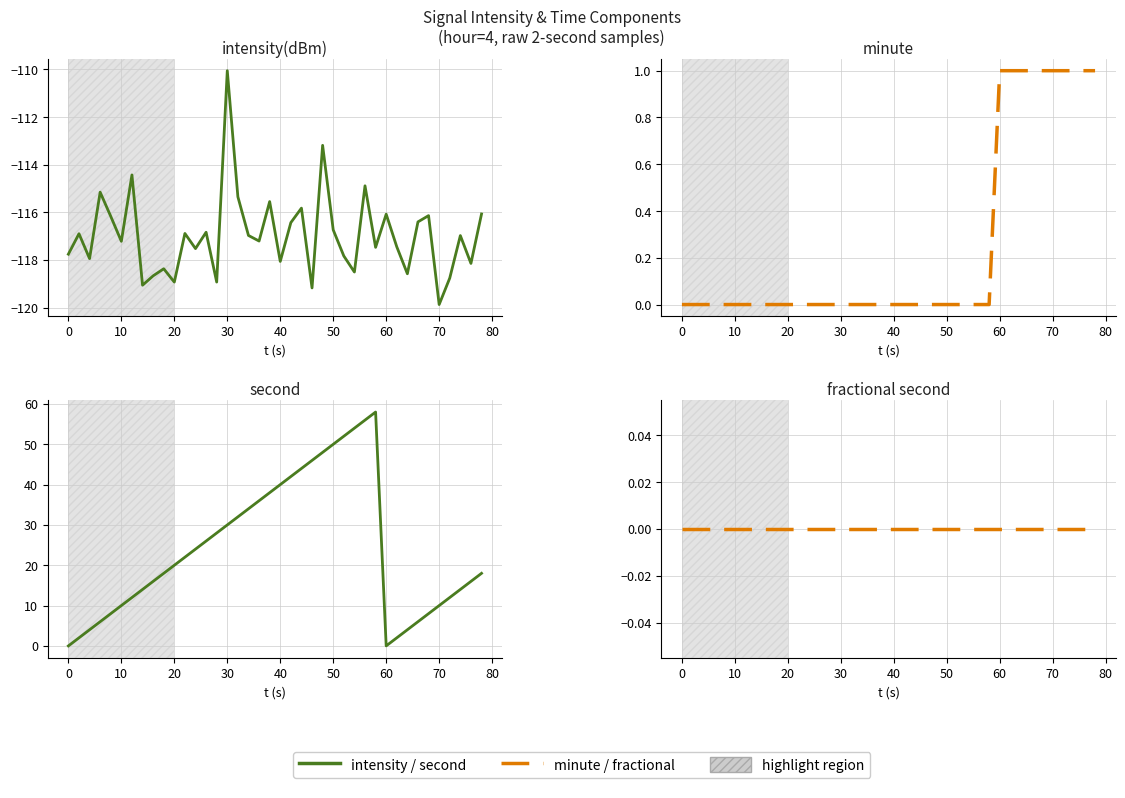

How many interior local valleys does the second series have?

1